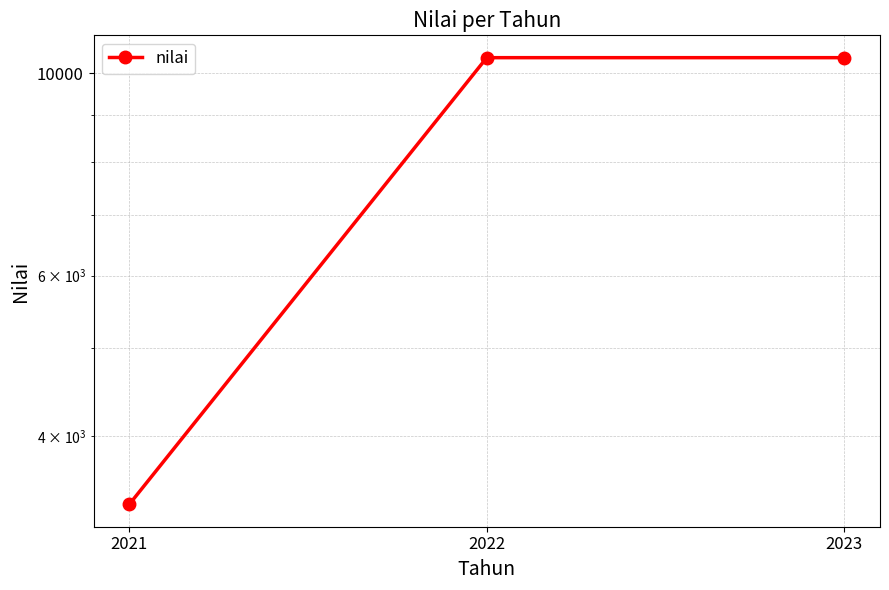

The chart shows a value of 16338 at 2022. True or false?

False